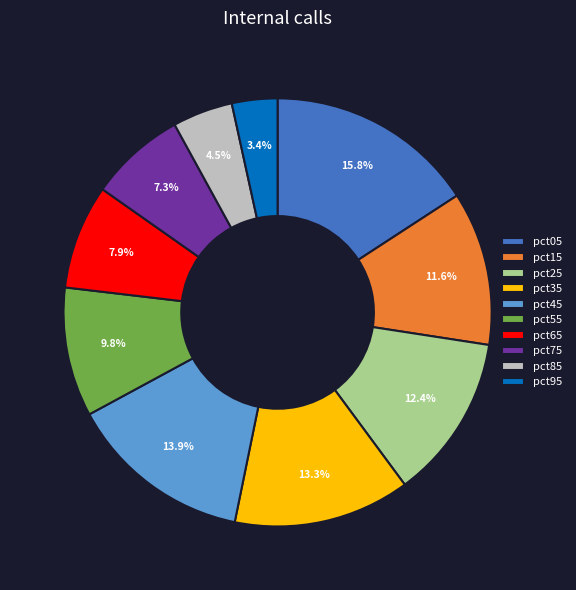

Count the number of slices in the pie.

10